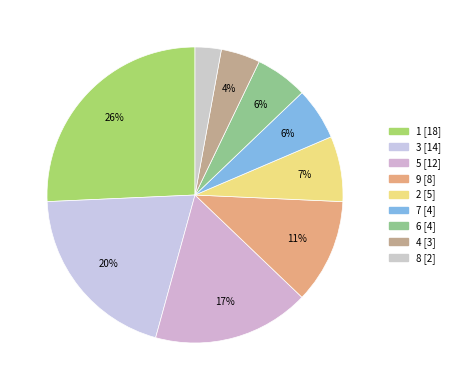

Count the number of slices in the pie.

9